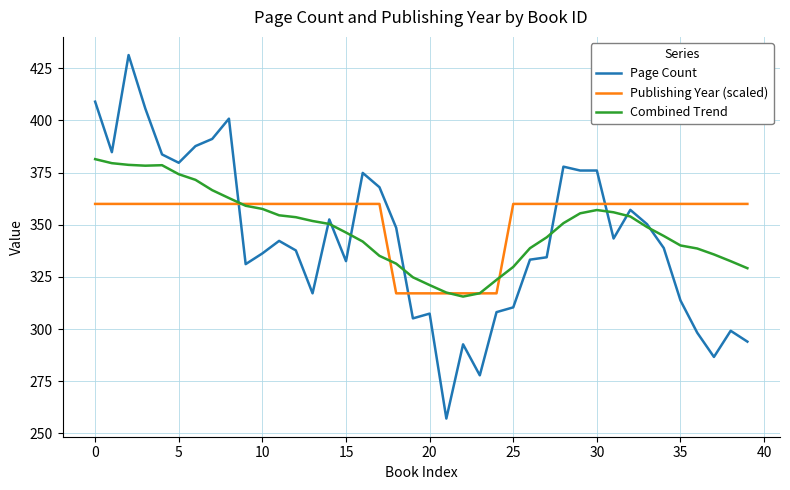

Rank the series by their maximum value, from lowest to highest.

Publishing Year (scaled), Combined Trend, Page Count